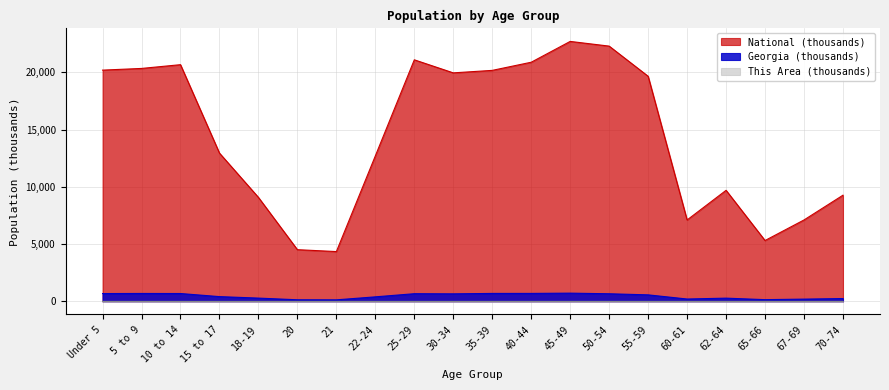

The value of Georgia at 50-54 is 668.6. True or false?

True